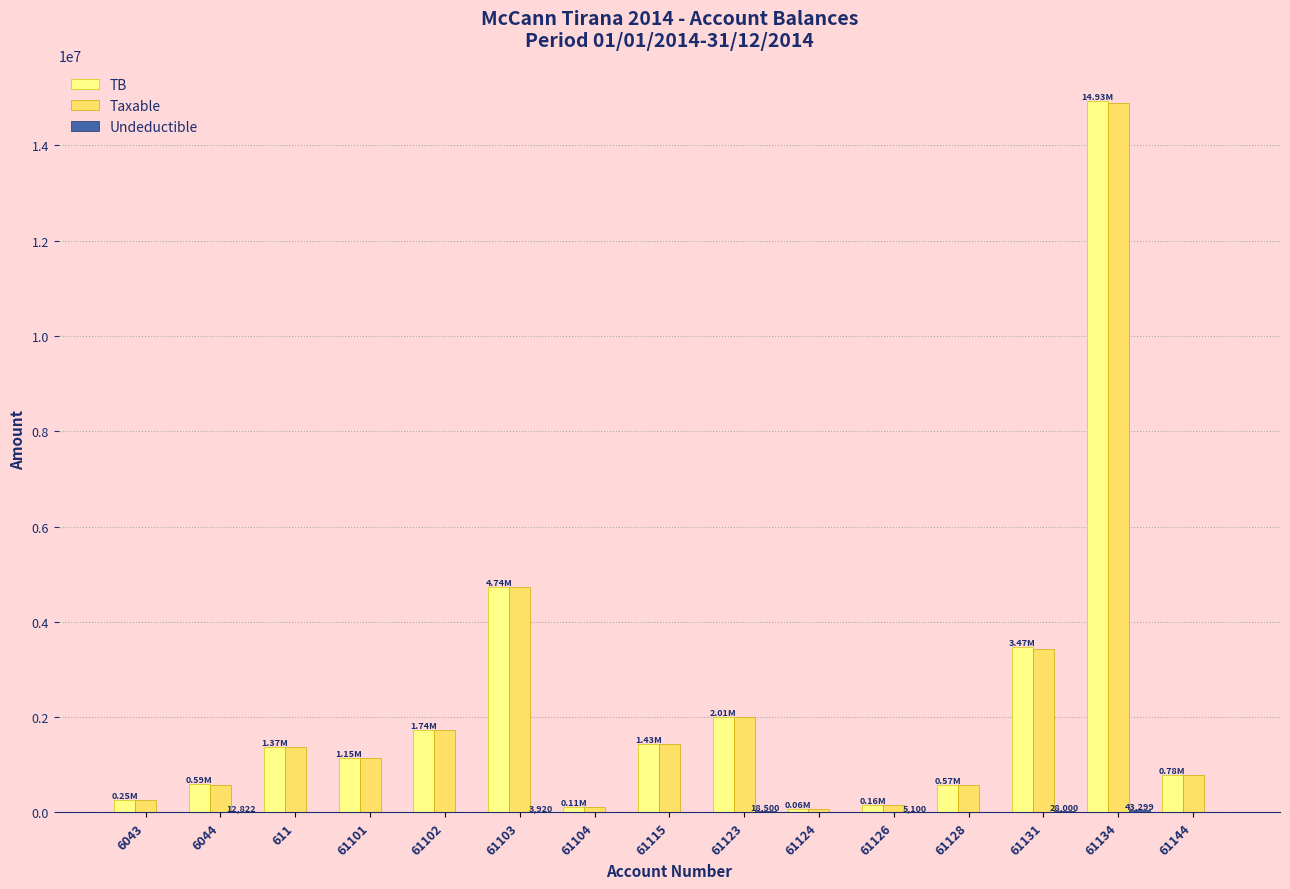

What is the sum of all TB values?

33343095.0